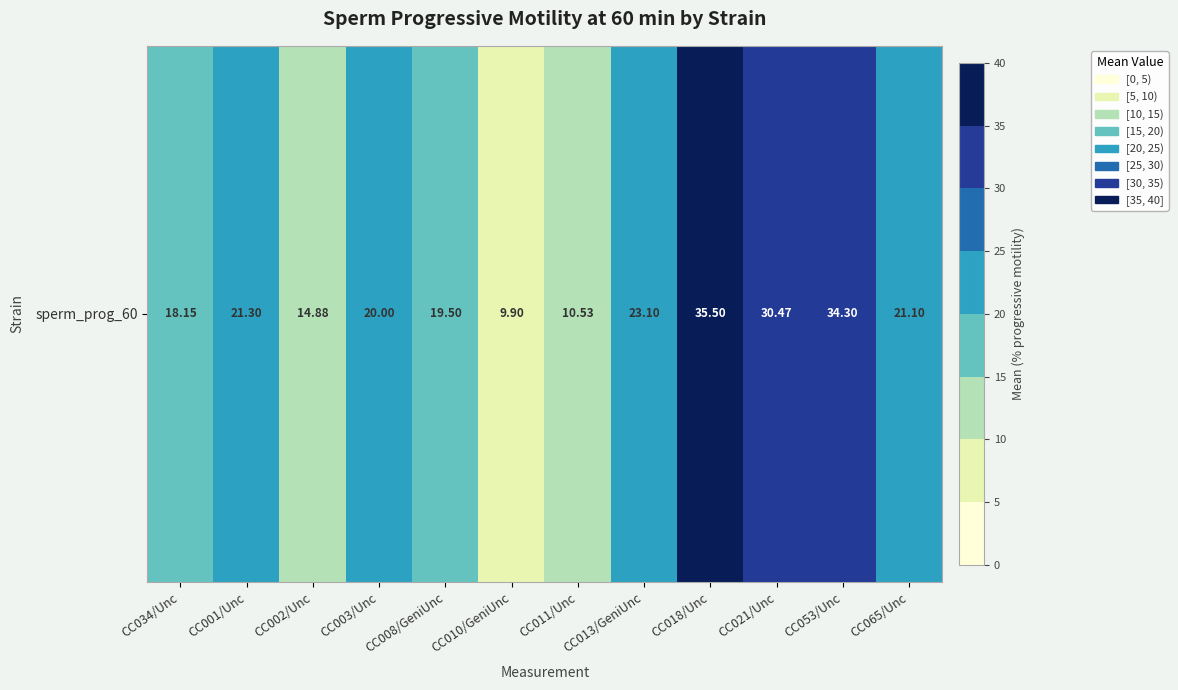

At which category does the chart reach its peak across all series?

CC018/Unc